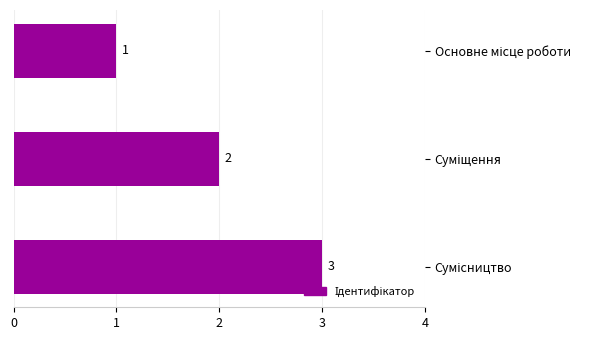

What is the sum of all values?

6